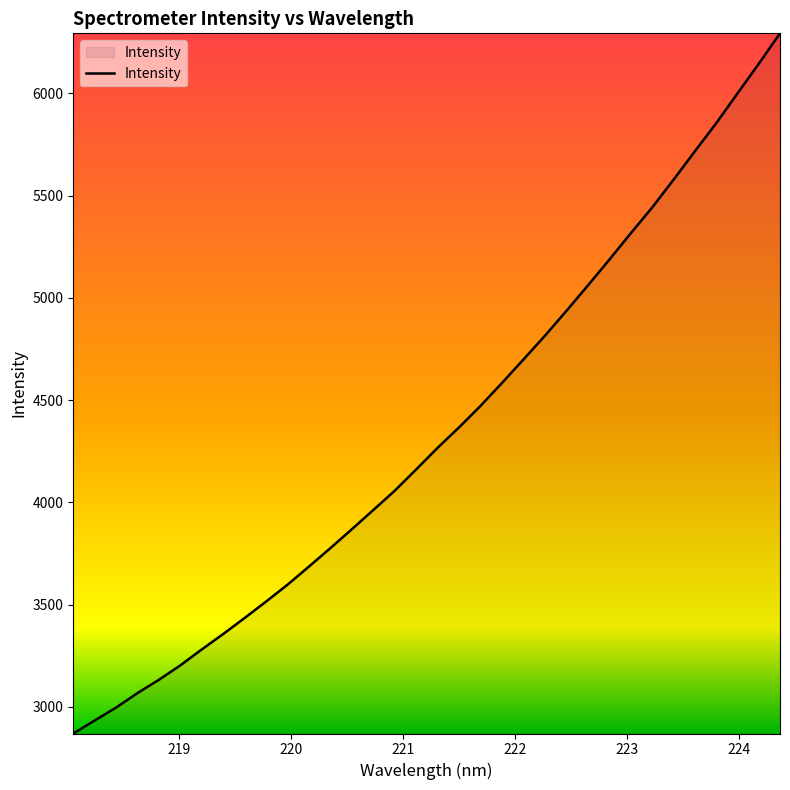

What is the difference between the maximum and minimum values?

3424.1